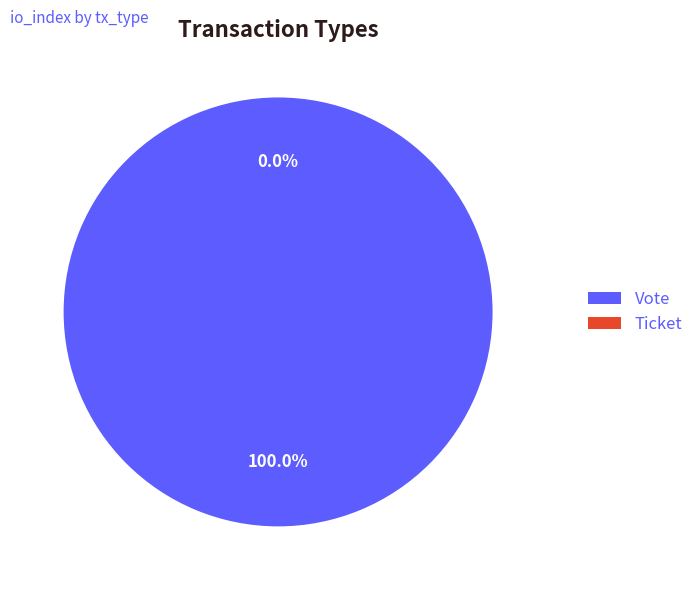

Which category accounts for the majority?

Vote